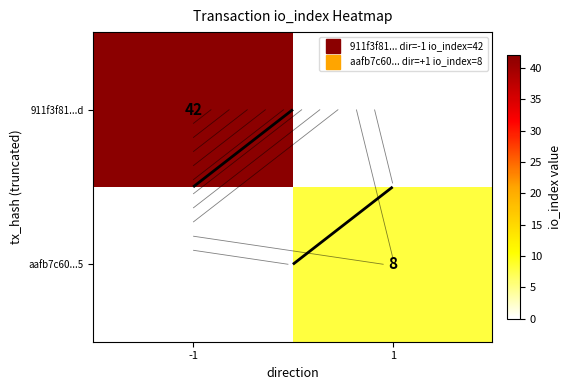

What is the sum of all 911f3f81...d values?

42